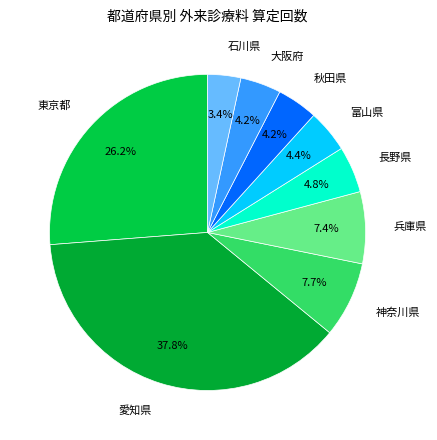

Is there a majority slice in this chart?

No